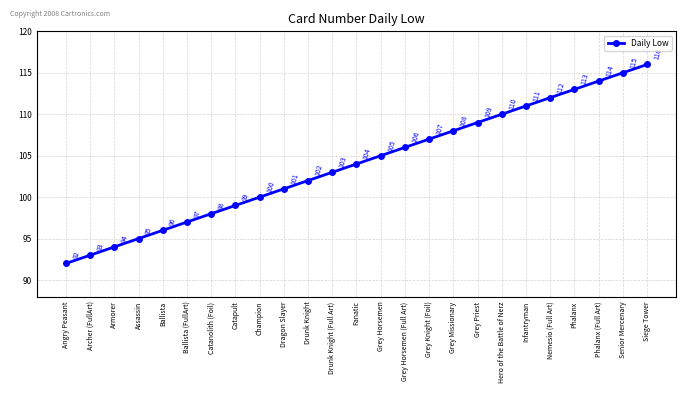

Which category has the highest value across all series?

Siege Tower